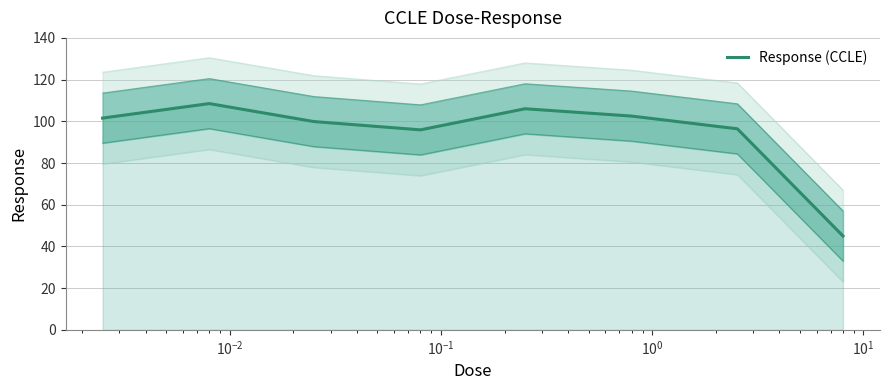

What position from the left is $\mathdefault{10^{-1}}$?

4